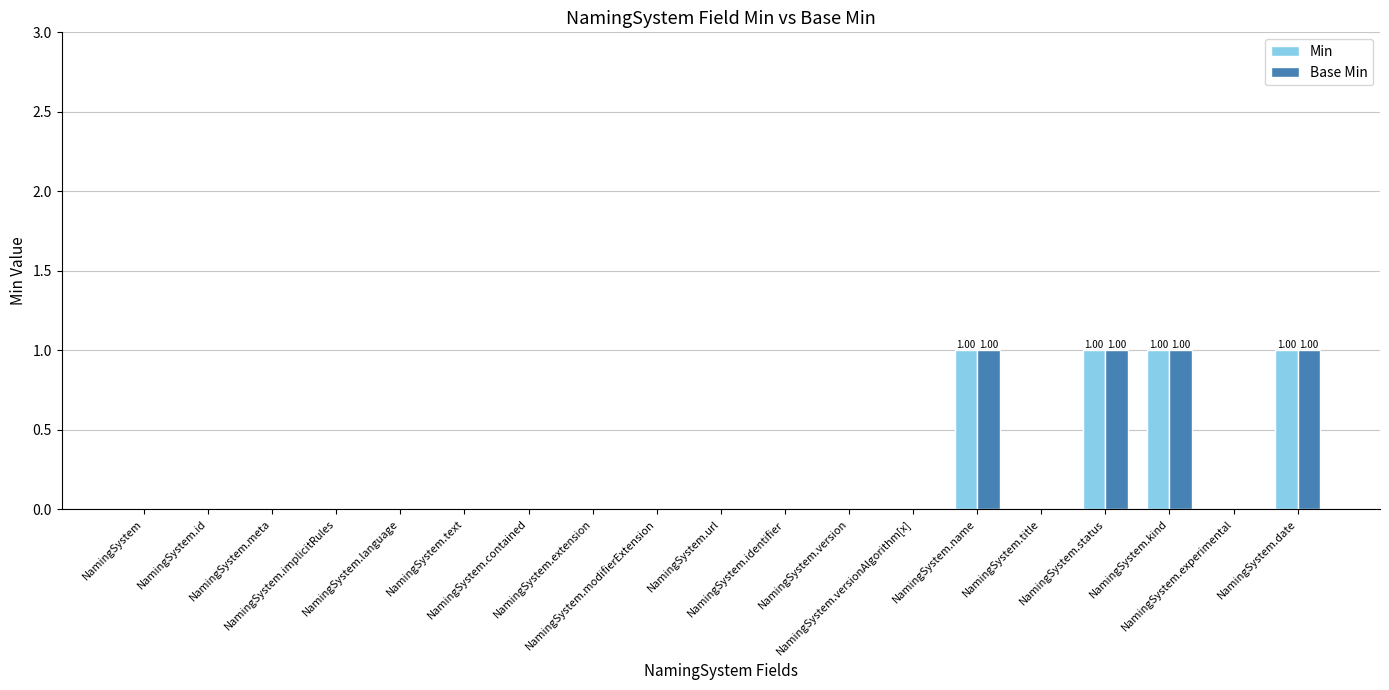

What are all the series names shown in the legend?

Min, Base Min